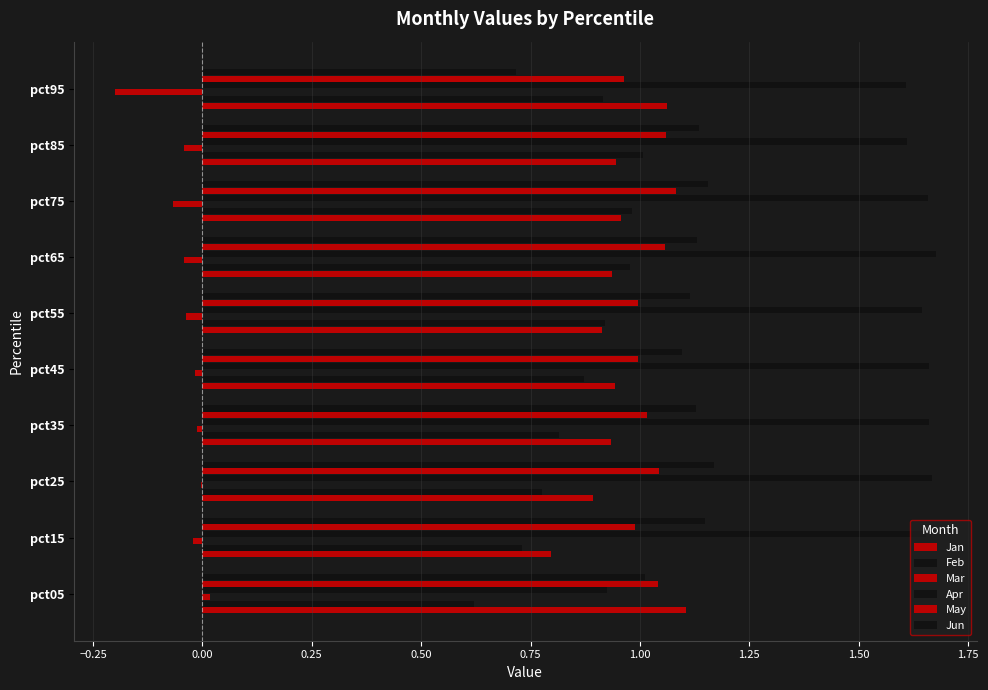

How many distinct data groups are displayed?

6